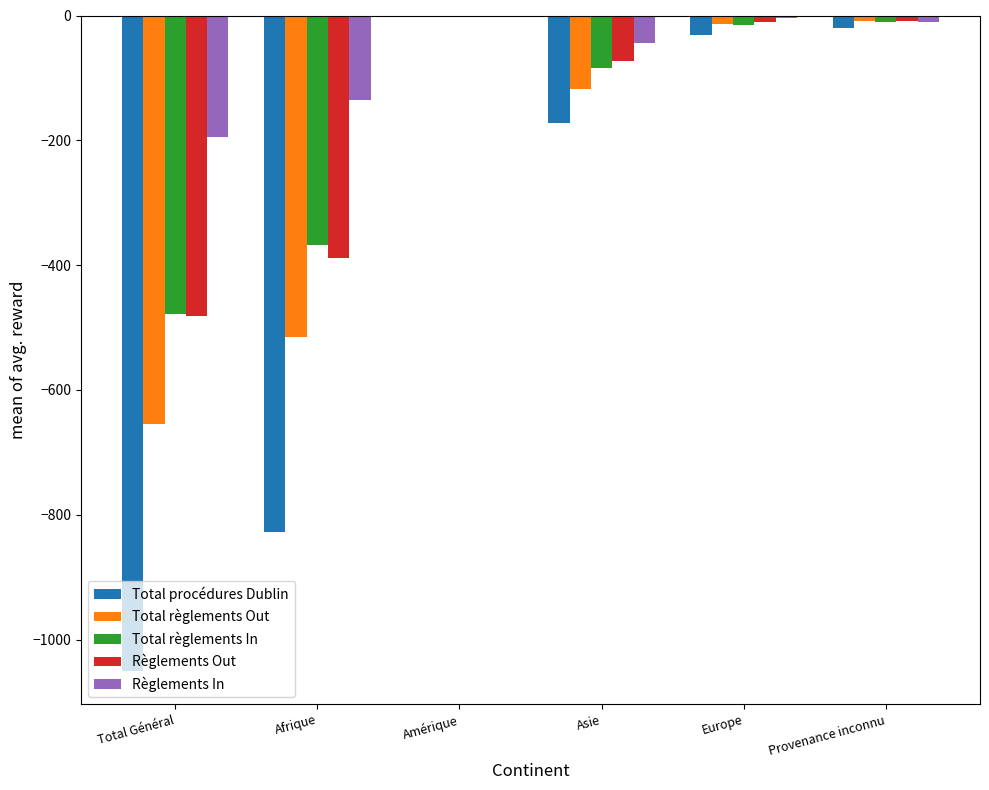

What is the sum of all Règlements Out values?

-962